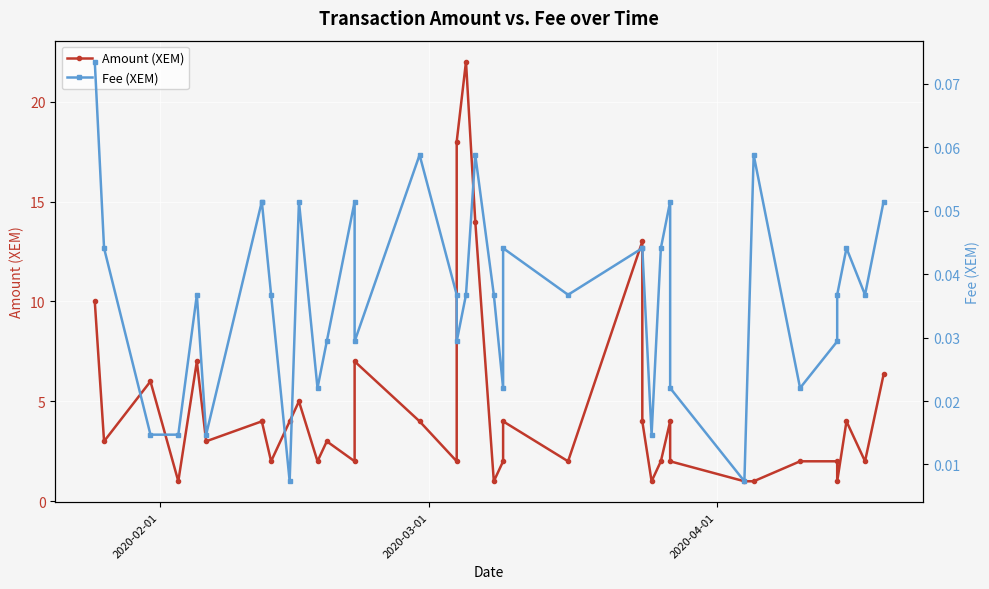

List the series in order of their peak value, highest first.

Amount (XEM), Fee (XEM)